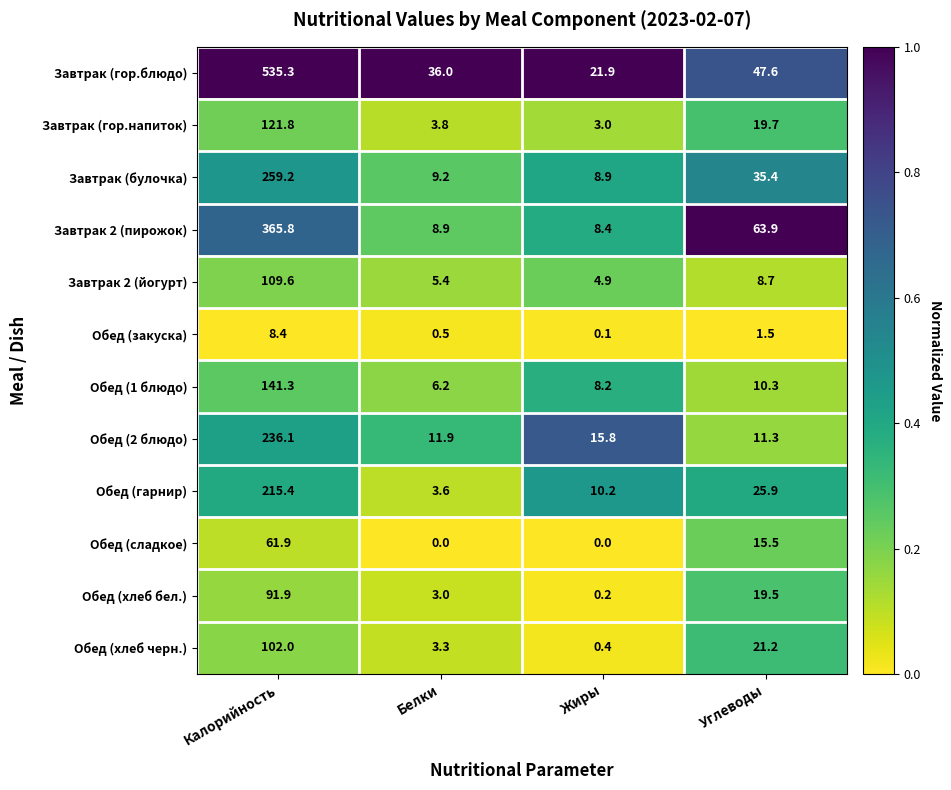

At which category is the sum across all series the highest?

Калорийность